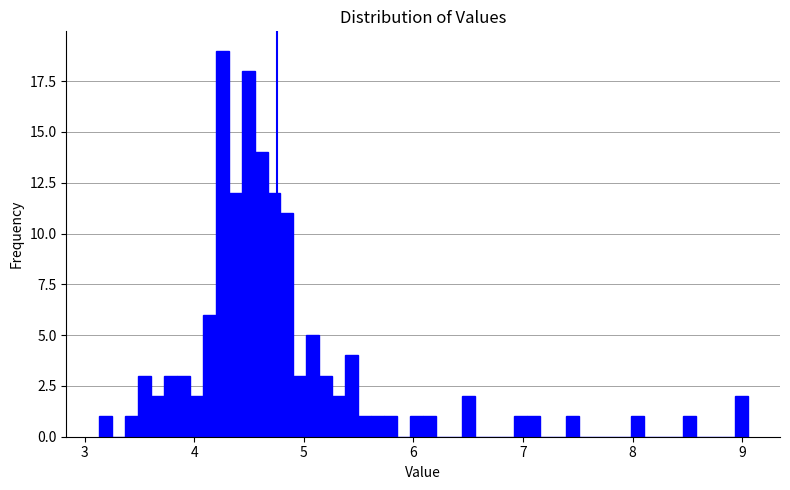

Around what value on the x-axis is the tallest bar? Give the approximate position of its centre, as read against the axis.

4.3